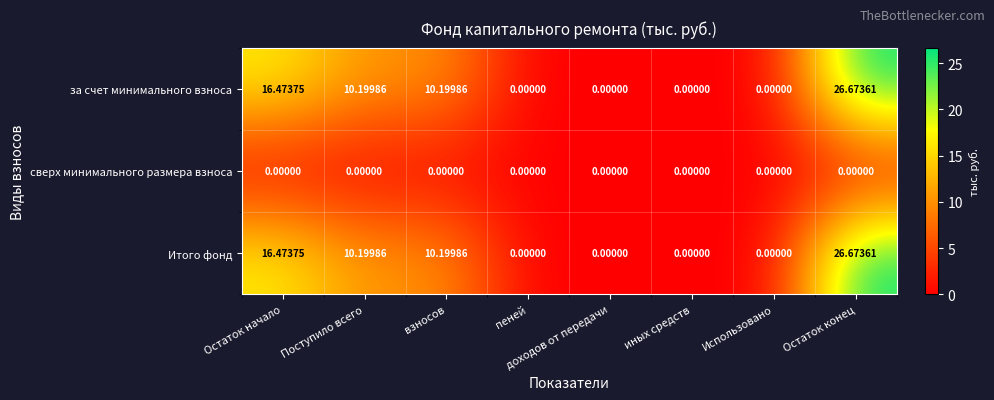

Where does the Итого фонд series first go above 10?

Остаток начало